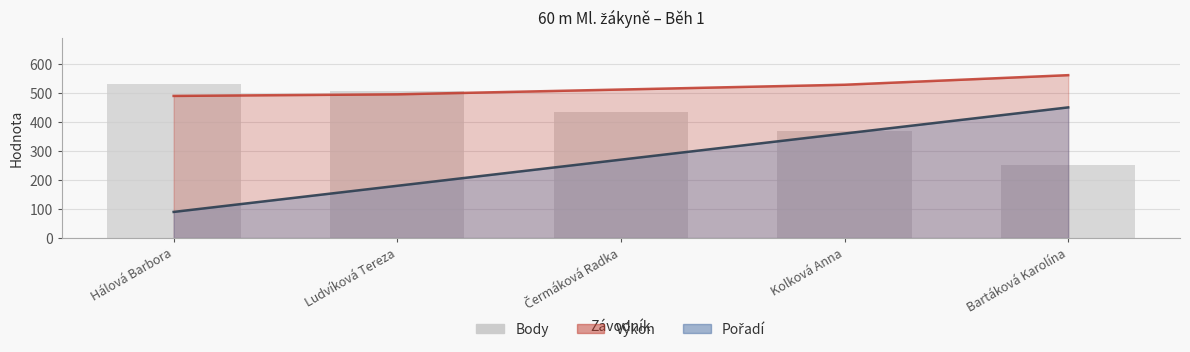

What value does the data have at Kolková Anna?

369